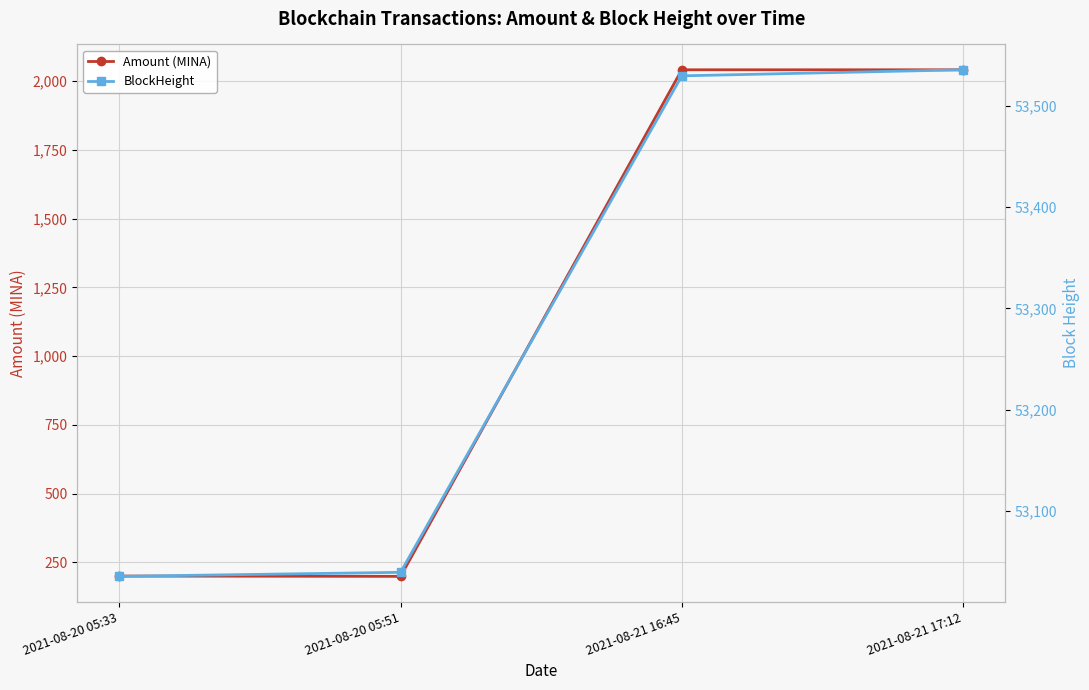

At which label is Amount (MINA) closest to 1120?

2021-08-20 05:33